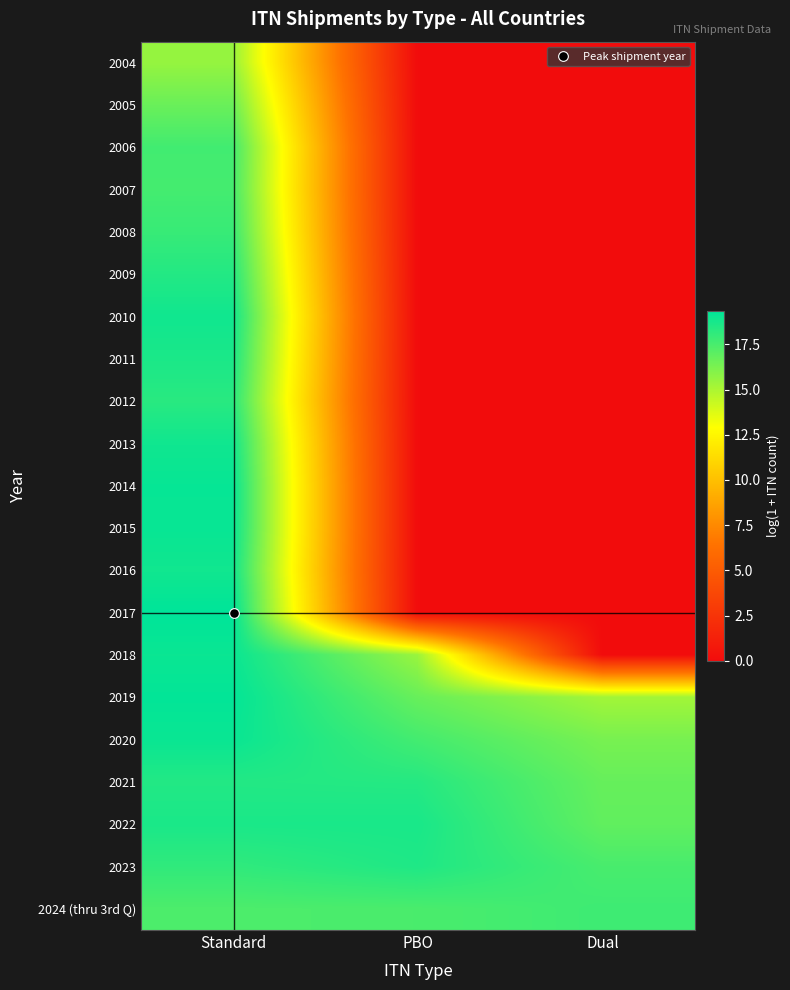

Which has a higher value, Dual or Standard?

Standard